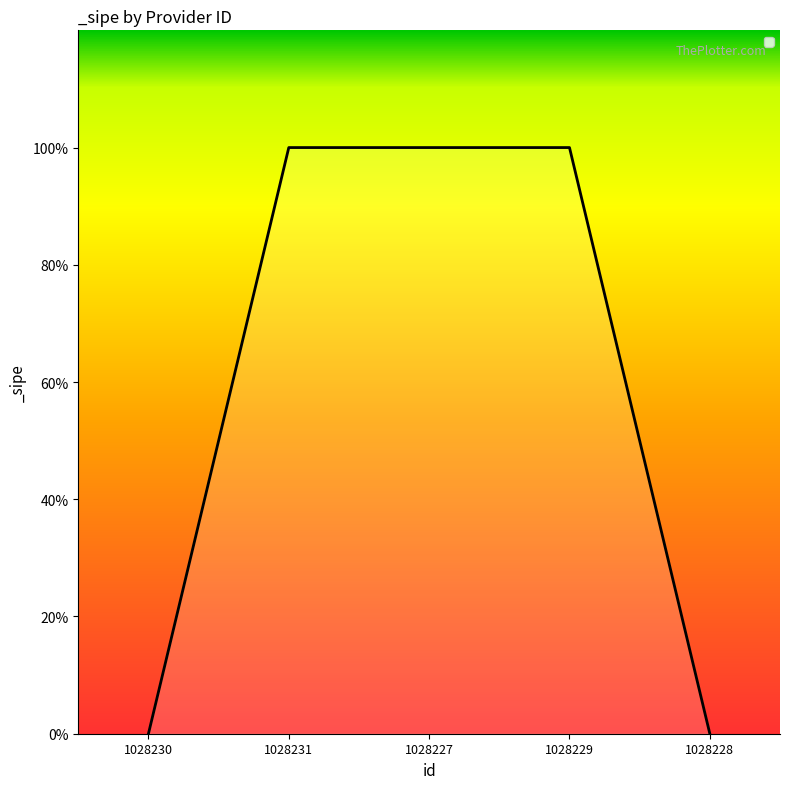

List the labels in order of value, largest first.

1028231, 1028227, 1028229, 1028230, 1028228